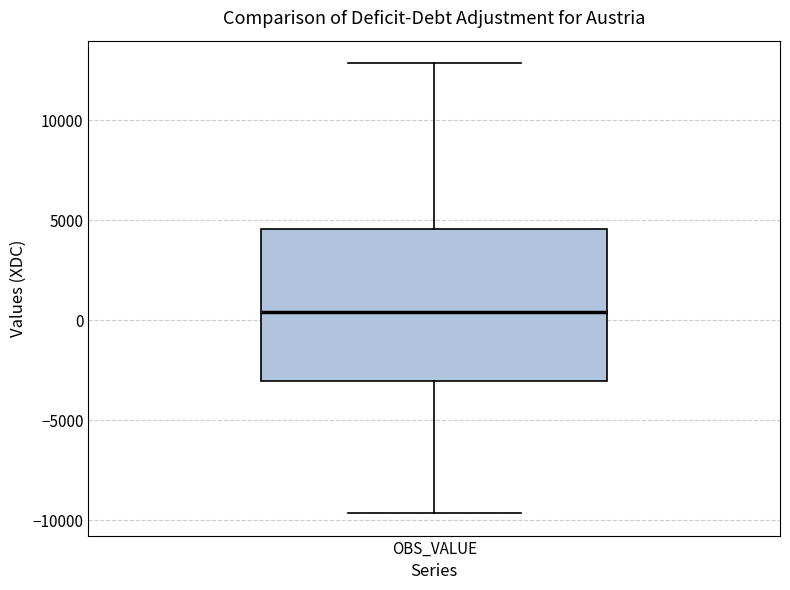

Read this box plot against the y-axis: the position of the median line, the range covered by the box, and the ends of both whiskers. The values are not printed on the chart, so give them approximately, as read against the axis.

median 500, box -3000 to 4500, whiskers -9500 to 13000